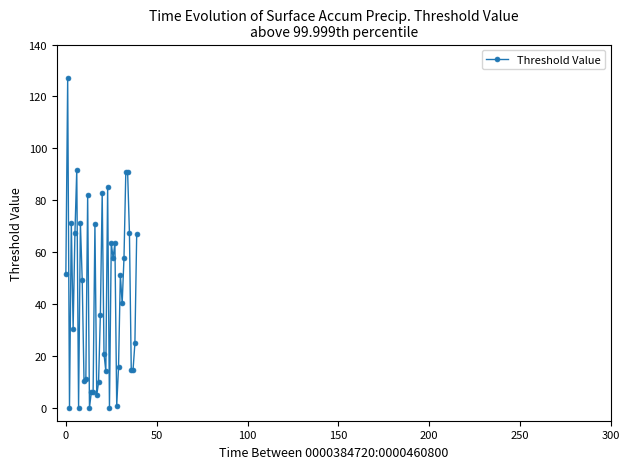

What is the average value?

43.0